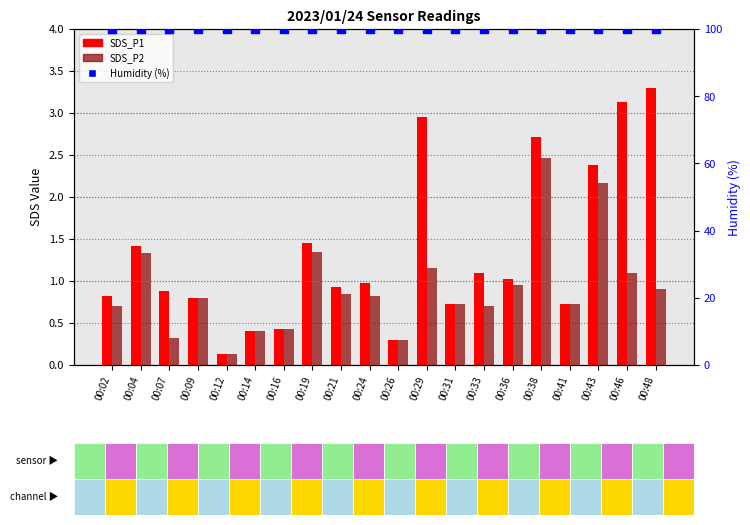

Which series has the widest spread of Y values?

SDS_P1